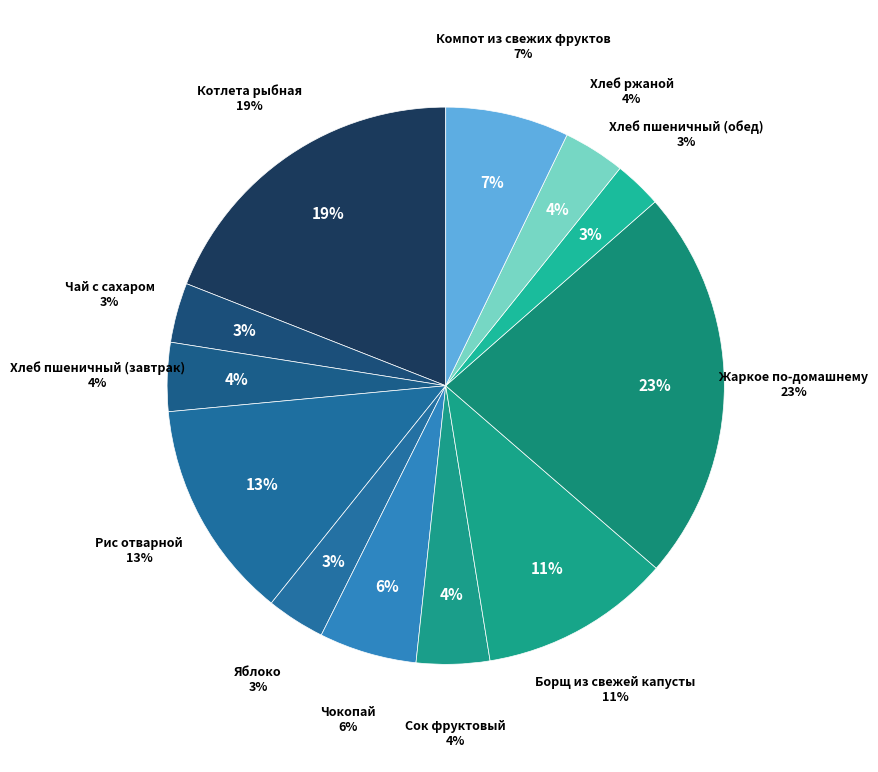

To the nearest percent, what is the combined percentage of Борщ из свежей капусты and Хлеб пшеничный (обед)?

14%